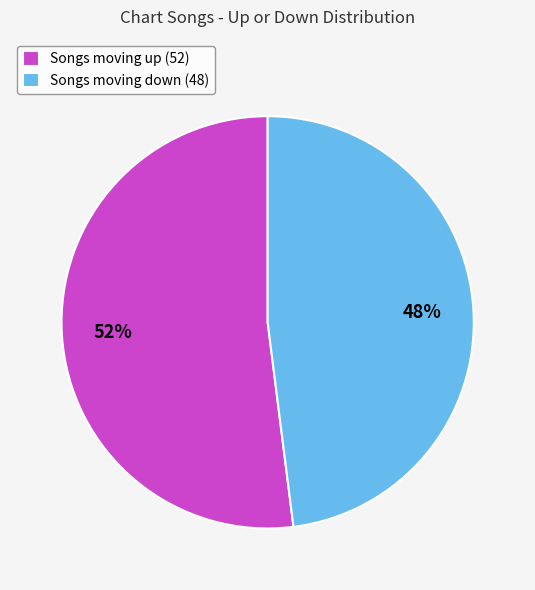

Approximately how many times larger is the value at Songs moving up (52) compared to Songs moving down (48)?

1.1